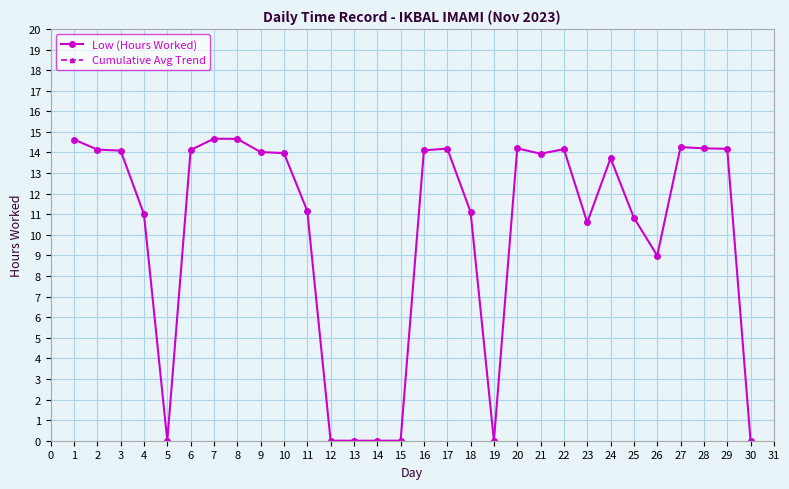

True or false: Low (Hours Worked) and Cumulative Avg Trend cross at least once.

False